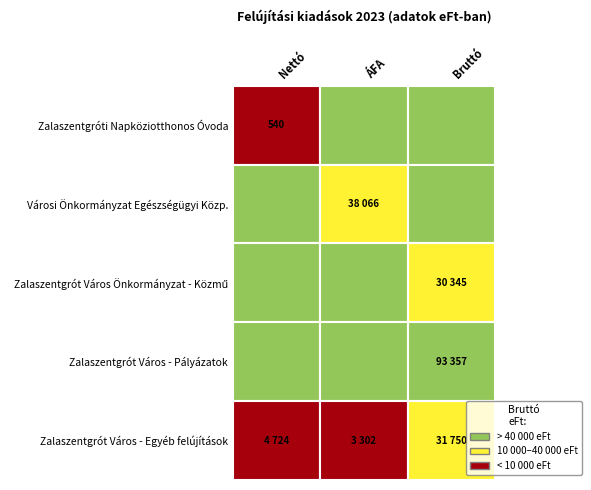

Is it true that Zalaszentgrót Város Önkormányzat - Közmű equals -9216 at ÁFA?

False